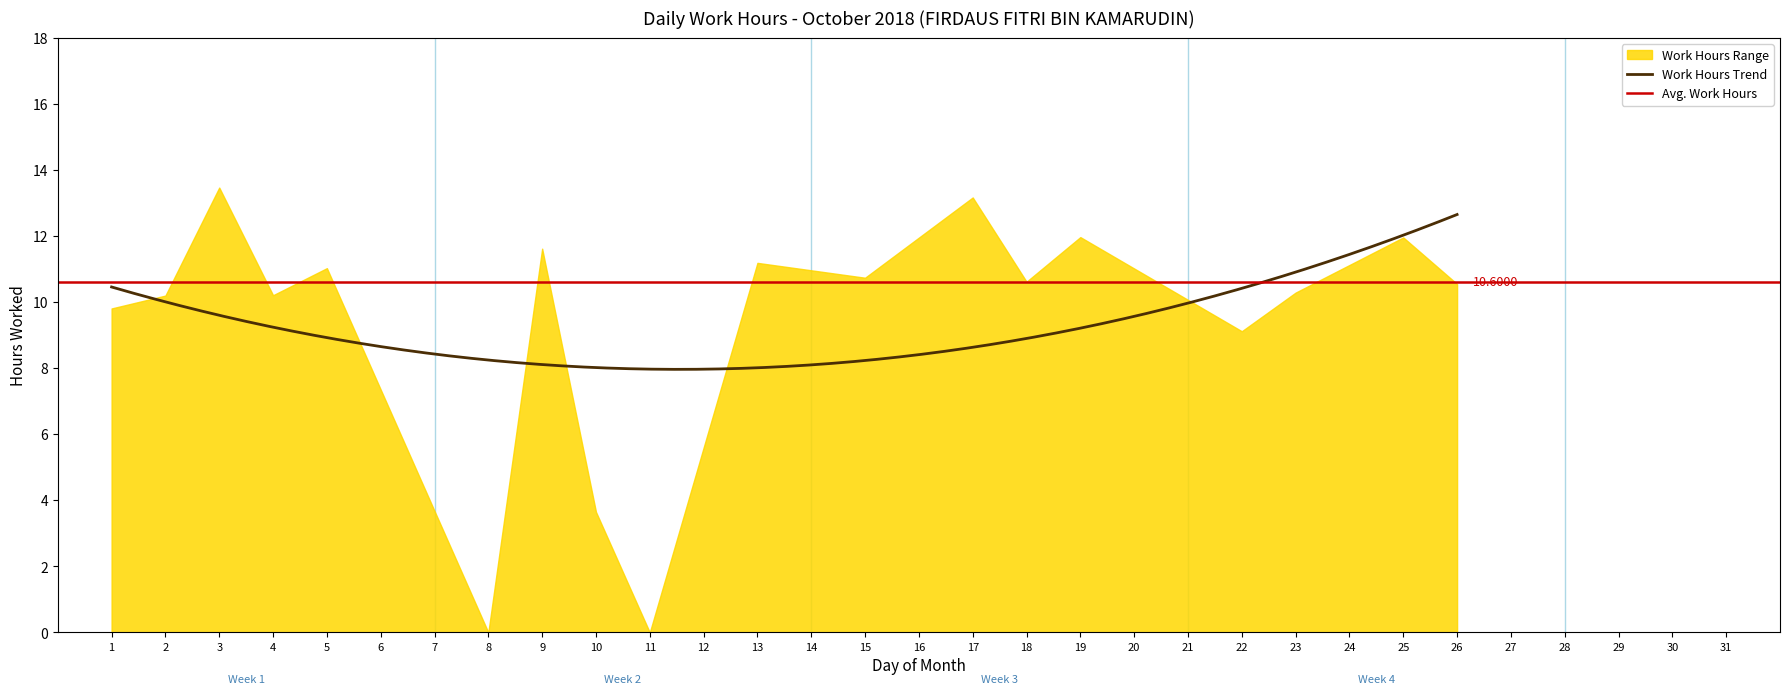

Is the value of Low Hours at 4 greater than the value of Work Hours at 1?

No